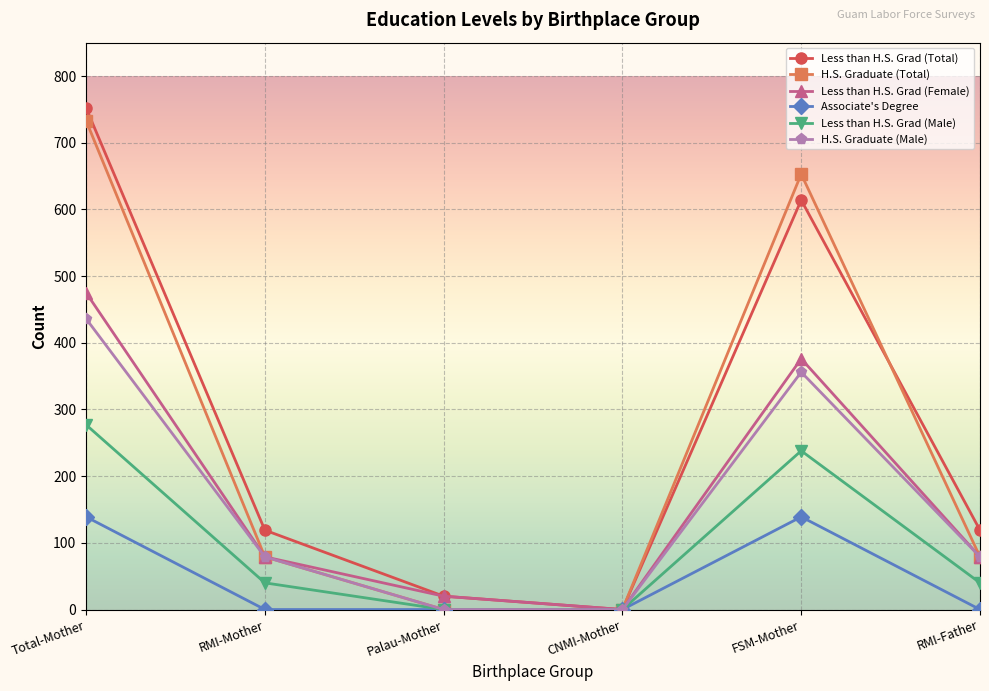

Is this an area chart (filled region under the line)?

No